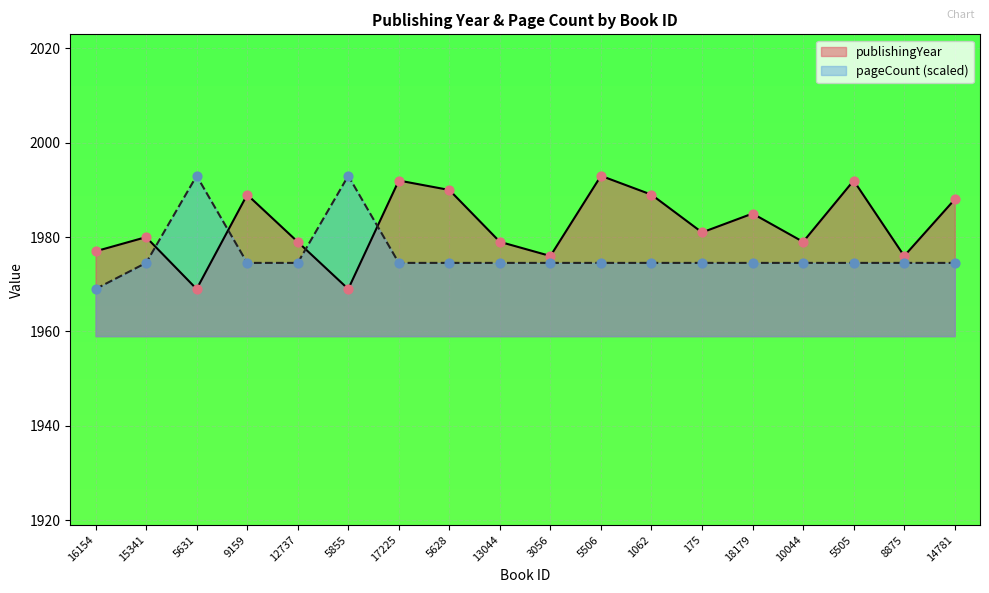

Which series reaches the minimum Y coordinate?

publishingYear